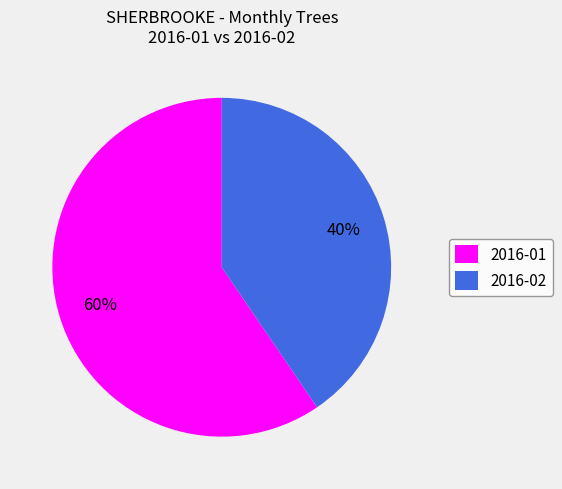

Which category has the biggest portion of the pie?

2016-01